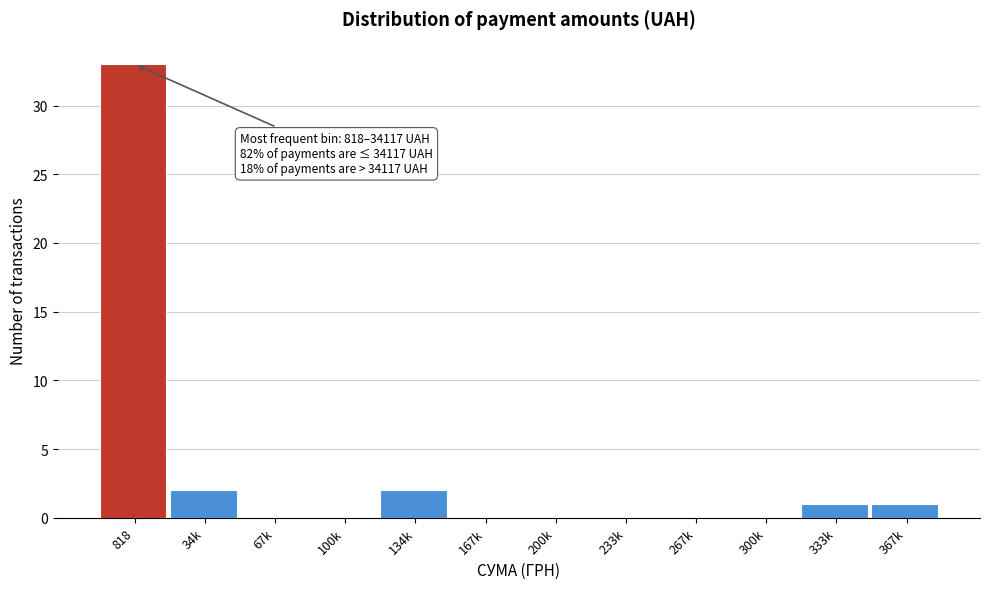

Reading right to left, list all the values displayed in this chart.

367k=1	333k=1	300k=0	267k=0	233k=0	200k=0	167k=0	134k=2	100k=0	67k=0	34k=2	818=33